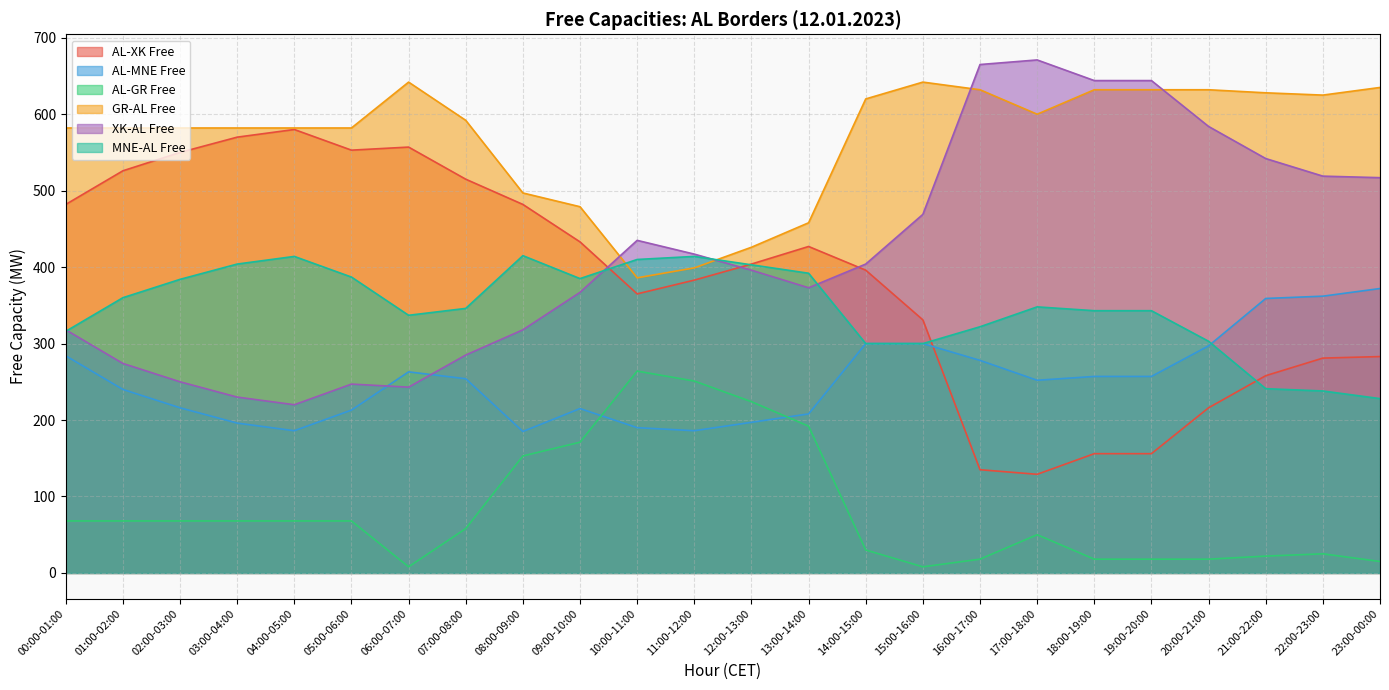

What are all the series names shown in the legend?

AL-XK Free, AL-MNE Free, AL-GR Free, GR-AL Free, XK-AL Free, MNE-AL Free